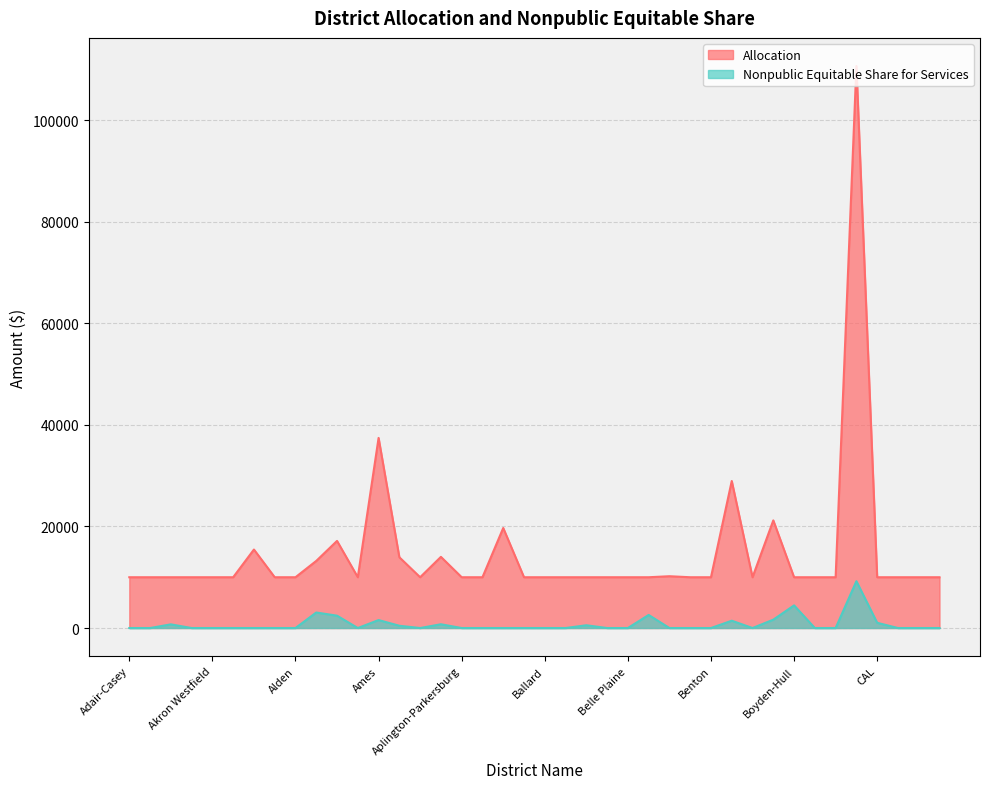

At Camanche, list the series in order from largest to smallest.

Allocation, Nonpublic Equitable Share for Services